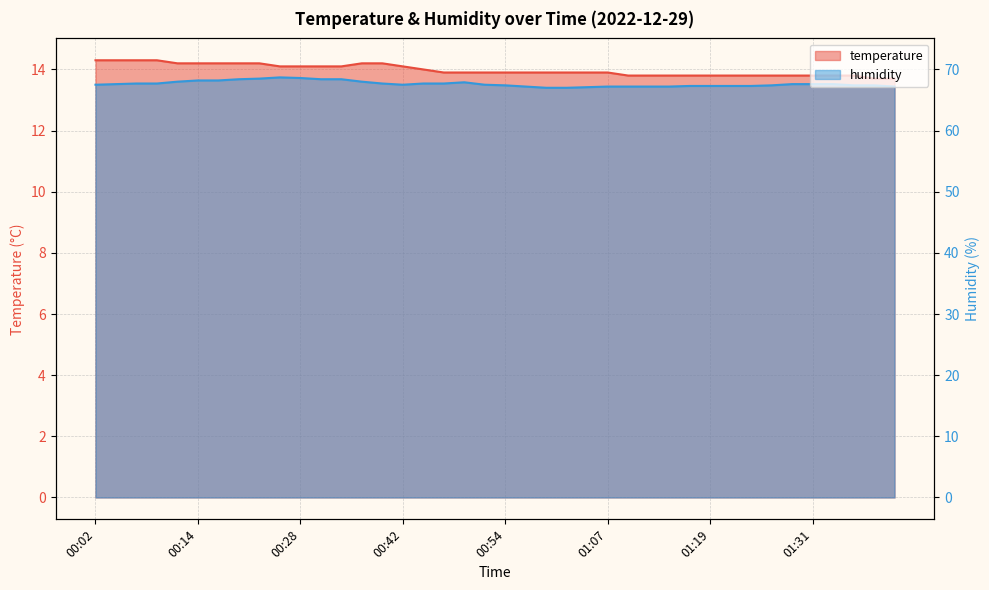

At which category is the sum across all series the highest?

00:22